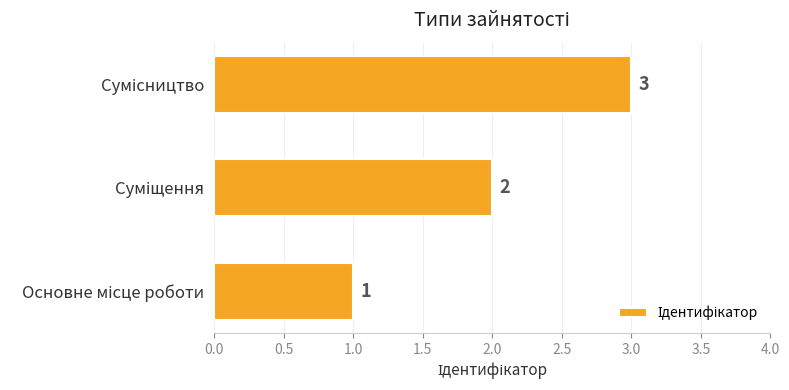

Count the values in the range 1 to 3.

3